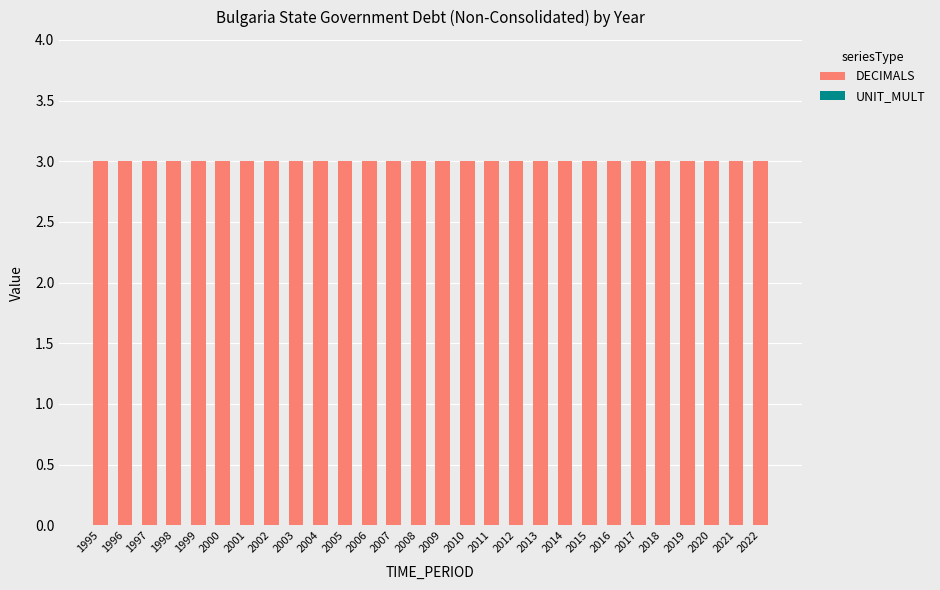

Reading left to right, transcribe all the data shown in this chart.

DECIMALS: 3	3	3	3	3	3	3	3	3	3	3	3	3	3	3	3	3	3	3	3	3	3	3	3	3	3	3	3
UNIT_MULT: 0	0	0	0	0	0	0	0	0	0	0	0	0	0	0	0	0	0	0	0	0	0	0	0	0	0	0	0